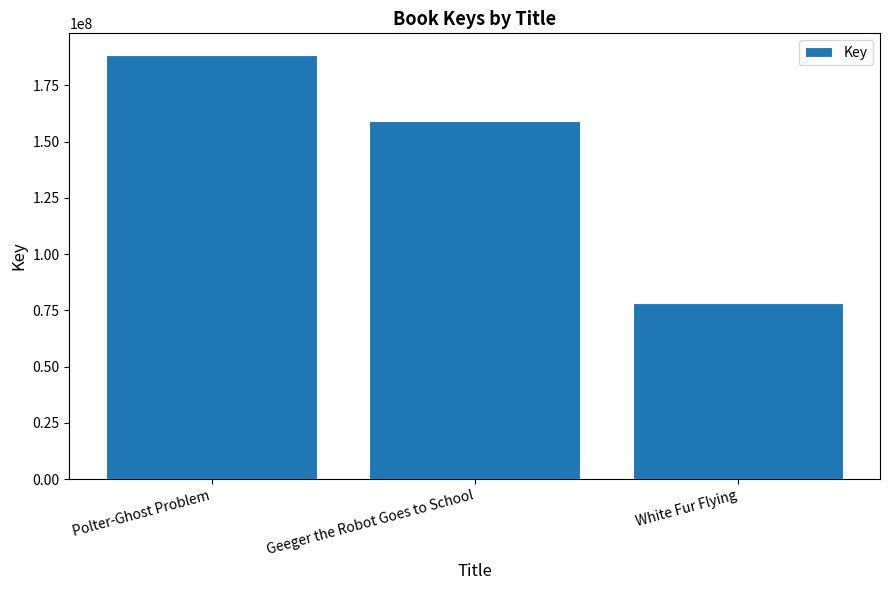

The chart shows a value of 112113454 at White Fur Flying. True or false?

False